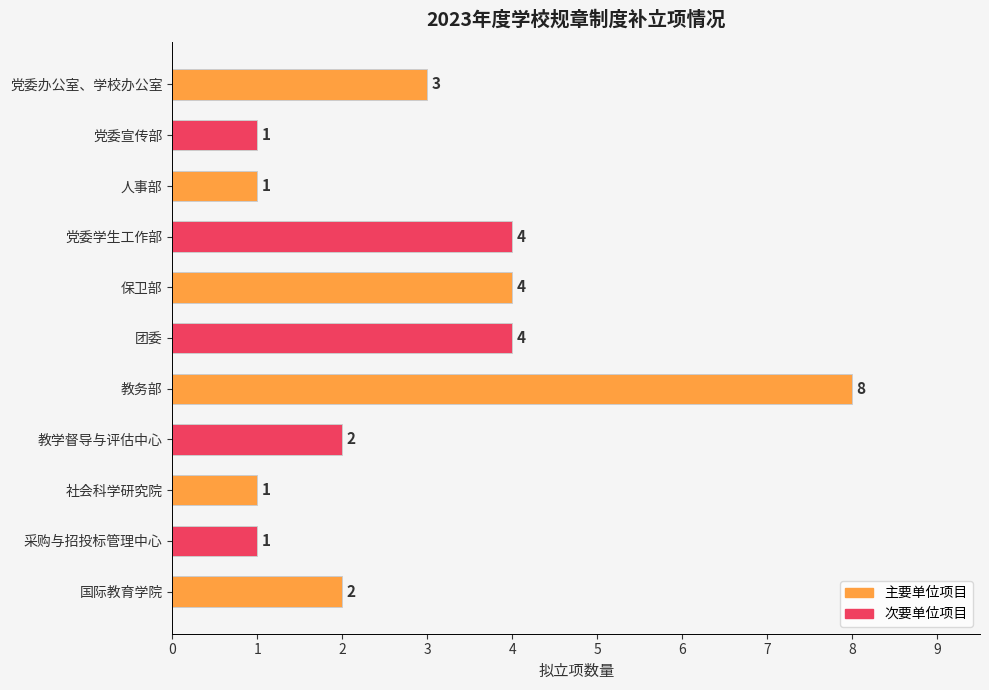

Reading top to bottom, list all the values displayed in this chart.

3	1	1	4	4	4	8	2	1	1	2